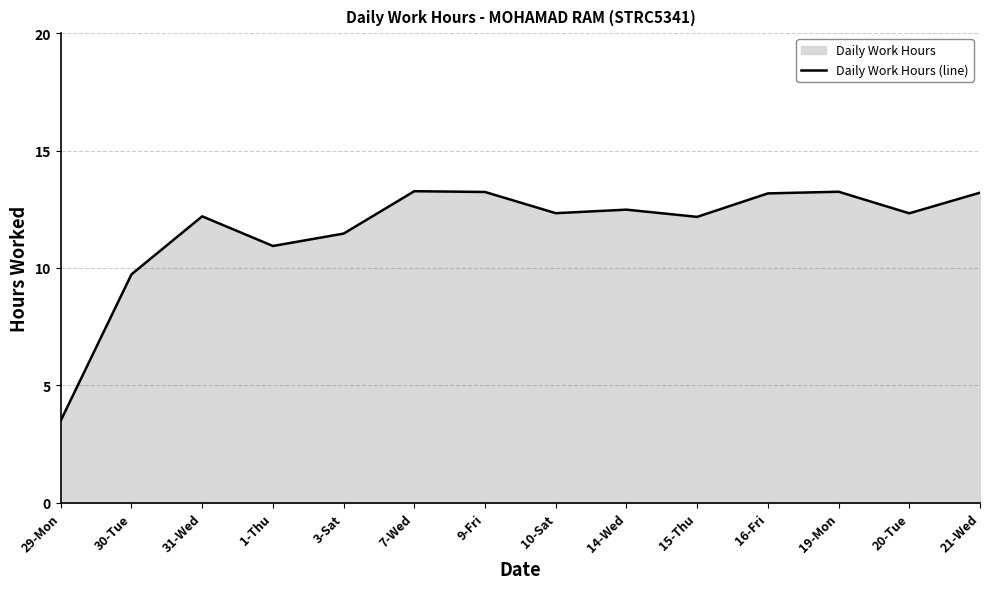

At which category does the data reach its first local valley?

1-Thu